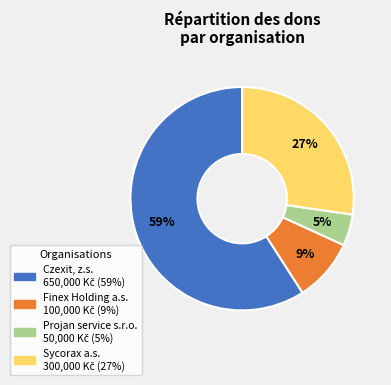

To the nearest percent, what is the average slice percentage?

25%